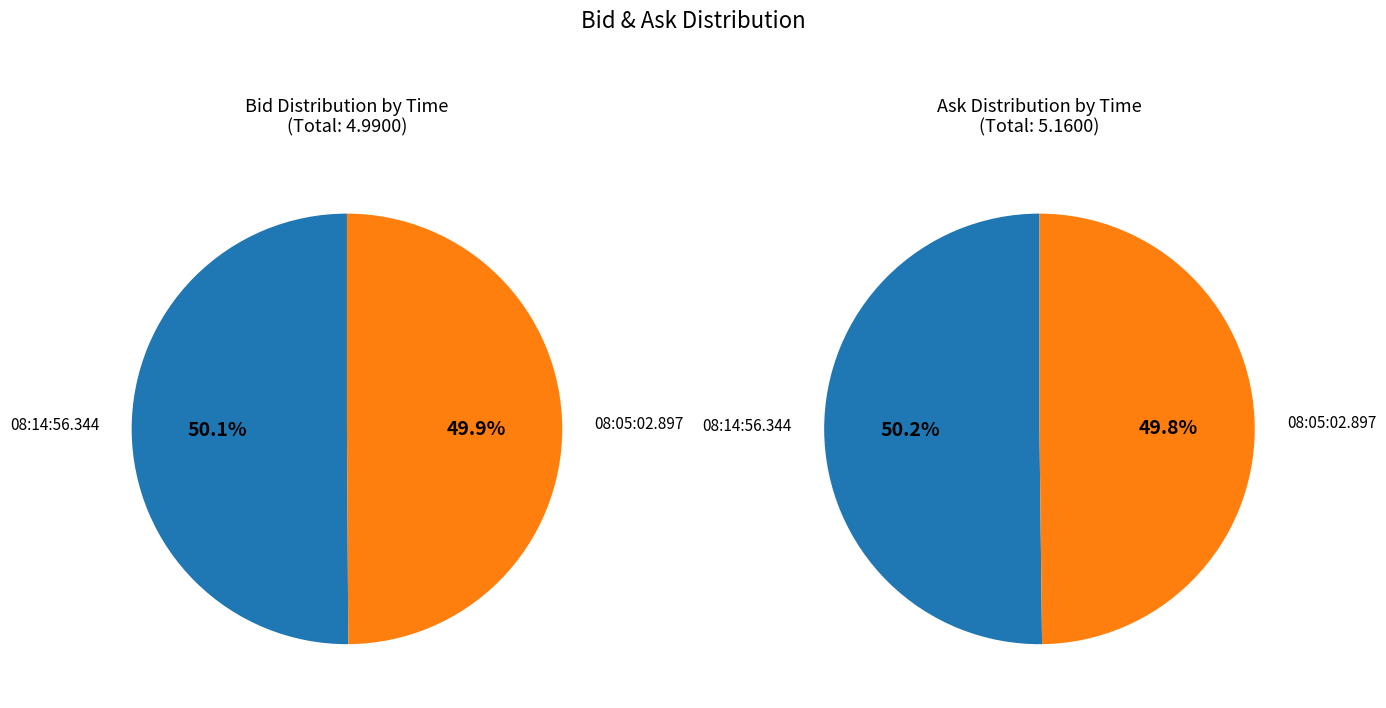

How much of the chart is everything except 08:05:02.897?

50.1%